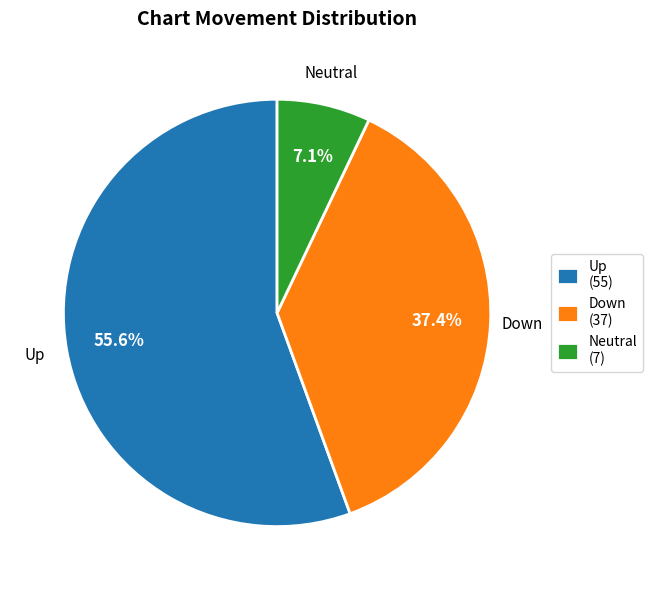

Approximately how many times larger is the value at Down (37) compared to Up (55)?

0.7